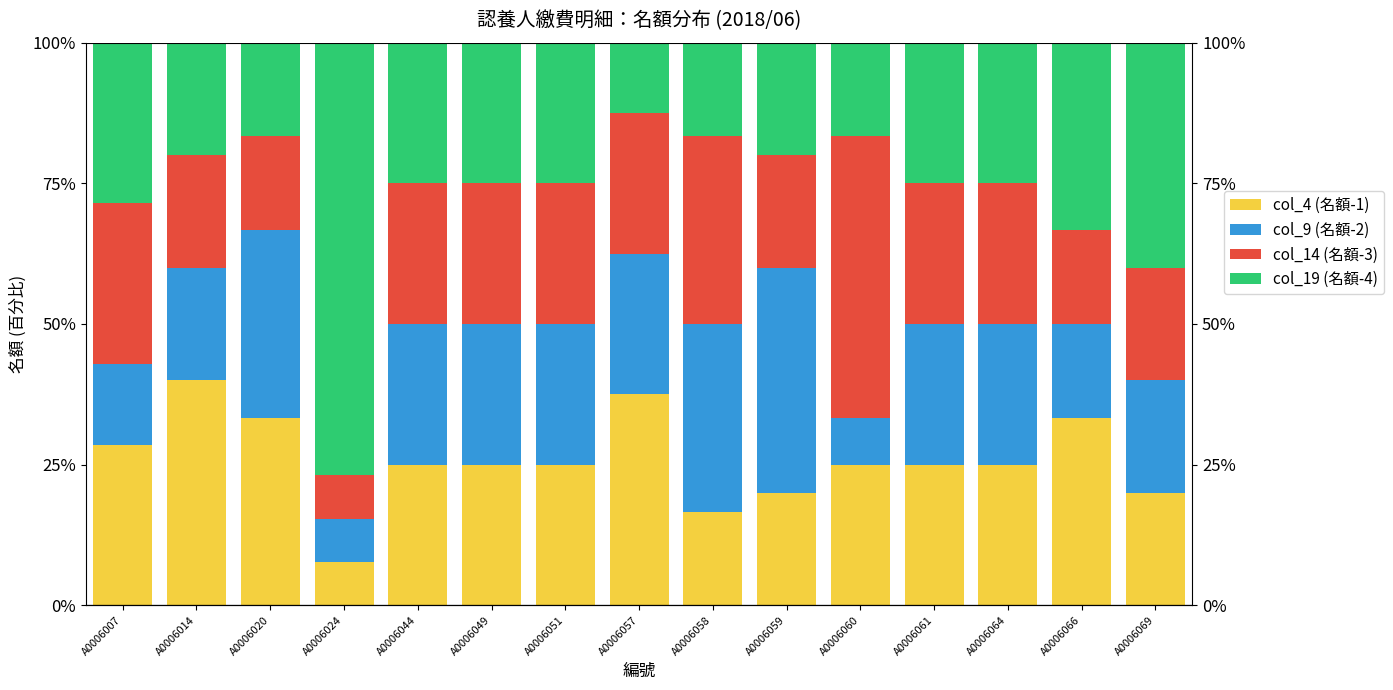

At which label does col_14 (名額-3) reach its minimum?

A0006024